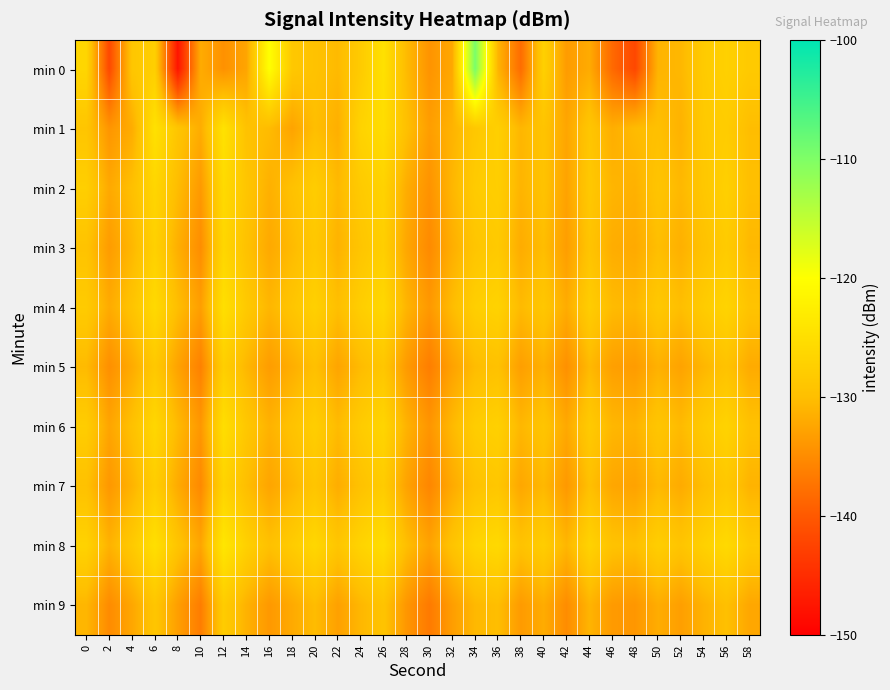

Which has a higher value, 22 or 38?

22